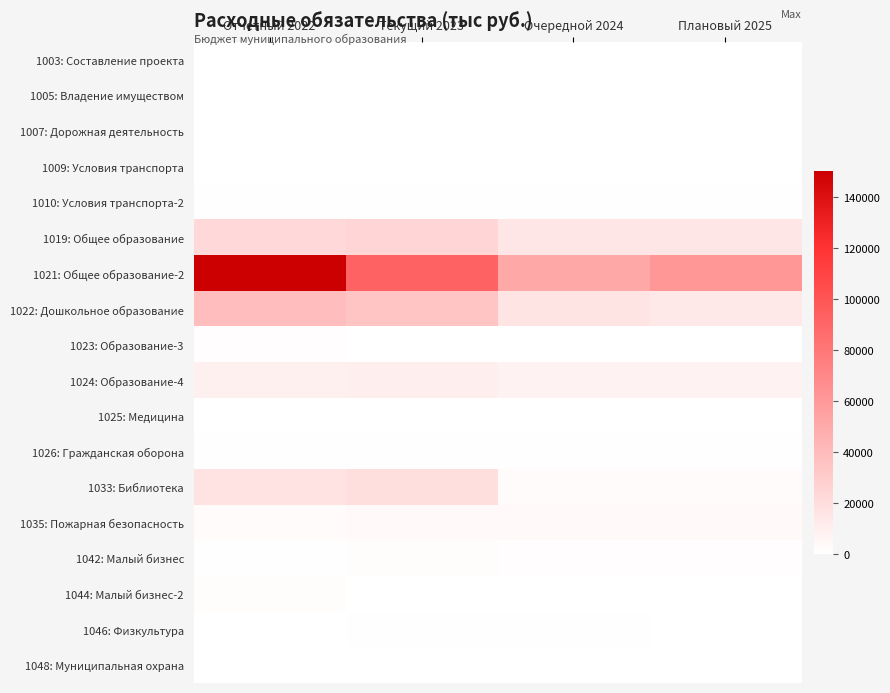

How many series are shown in this chart?

18